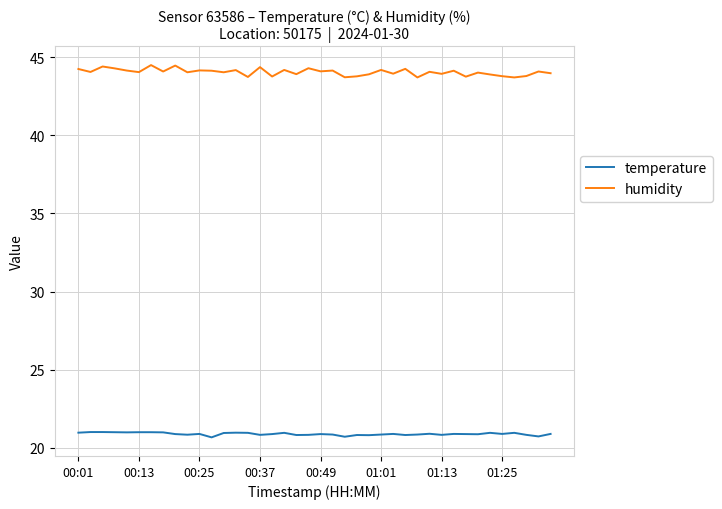

Which series has the largest total across all categories?

humidity